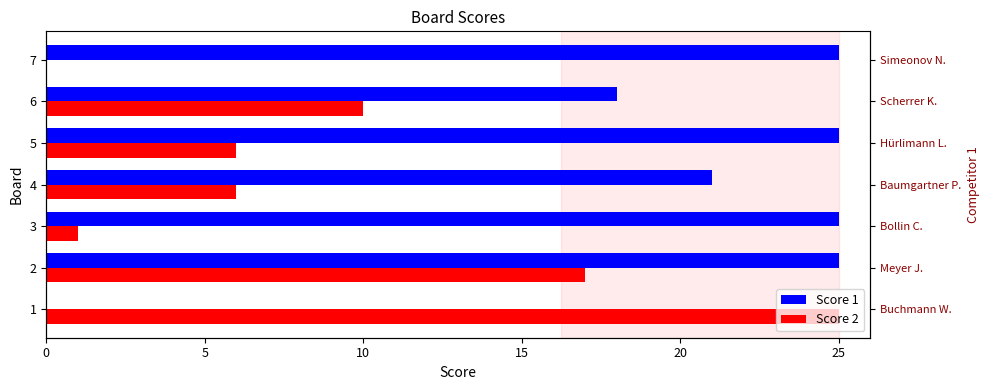

What is the sum of all Score 2 values?

65